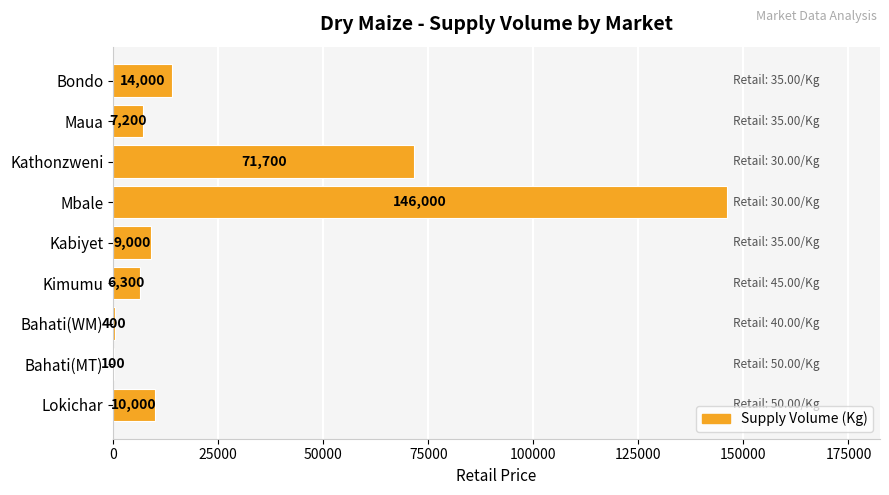

At which category does the chart reach its peak across all series?

Mbale